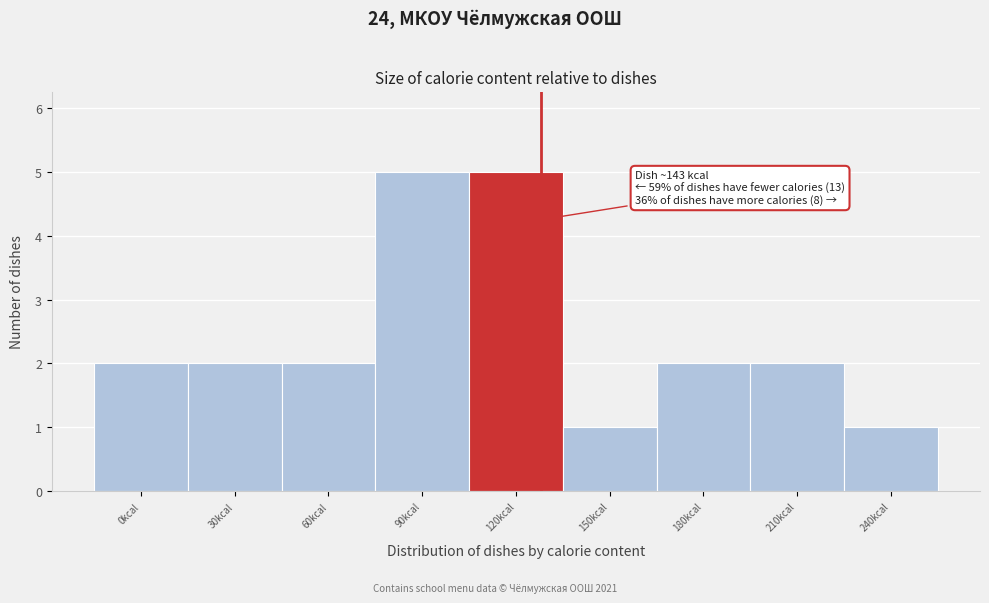

Reading left to right, list all the values displayed in this chart.

2	2	2	5	5	1	2	2	1